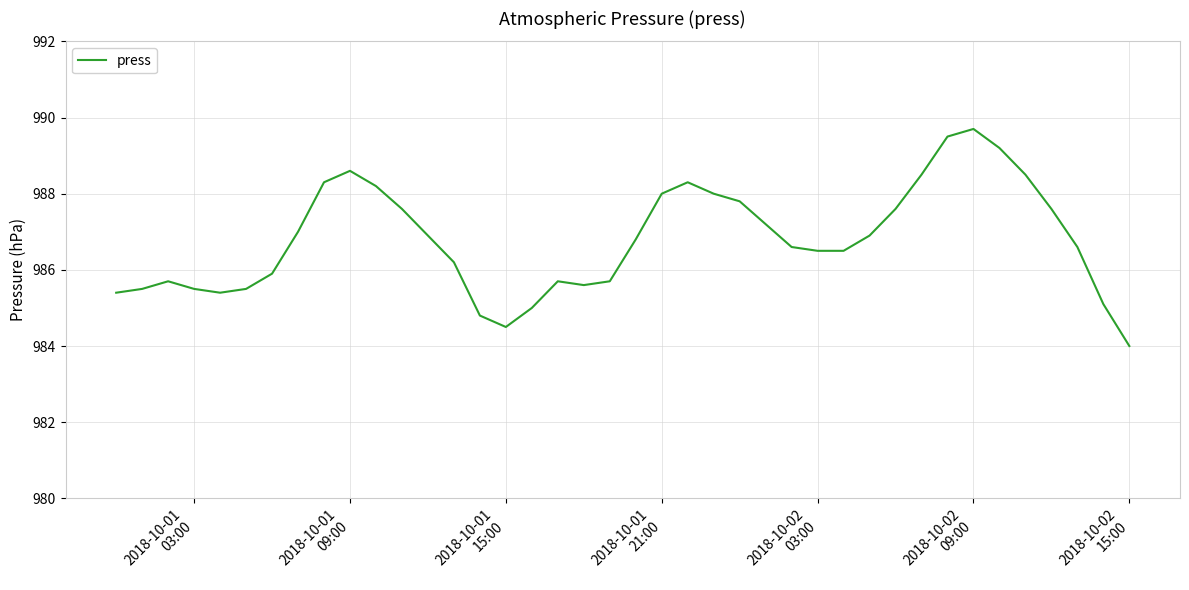

What is the minimum value shown in the chart?

984.0